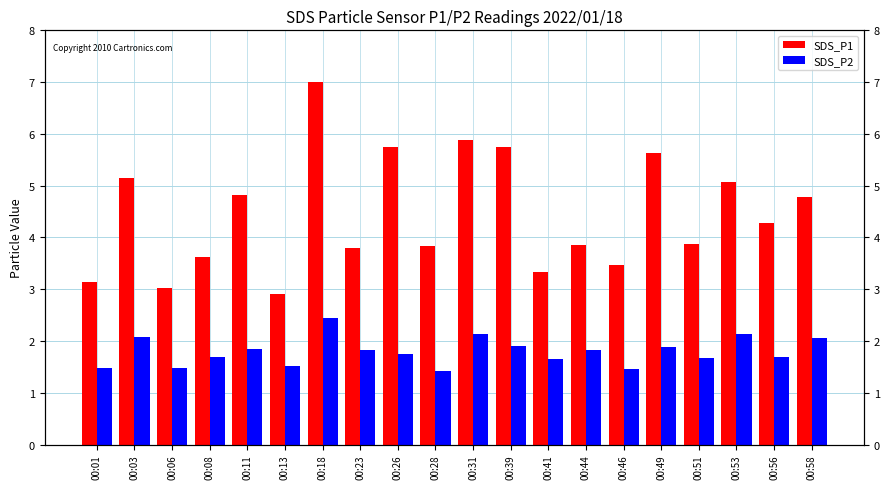

At which label is SDS_P1 closest to 4?

00:51